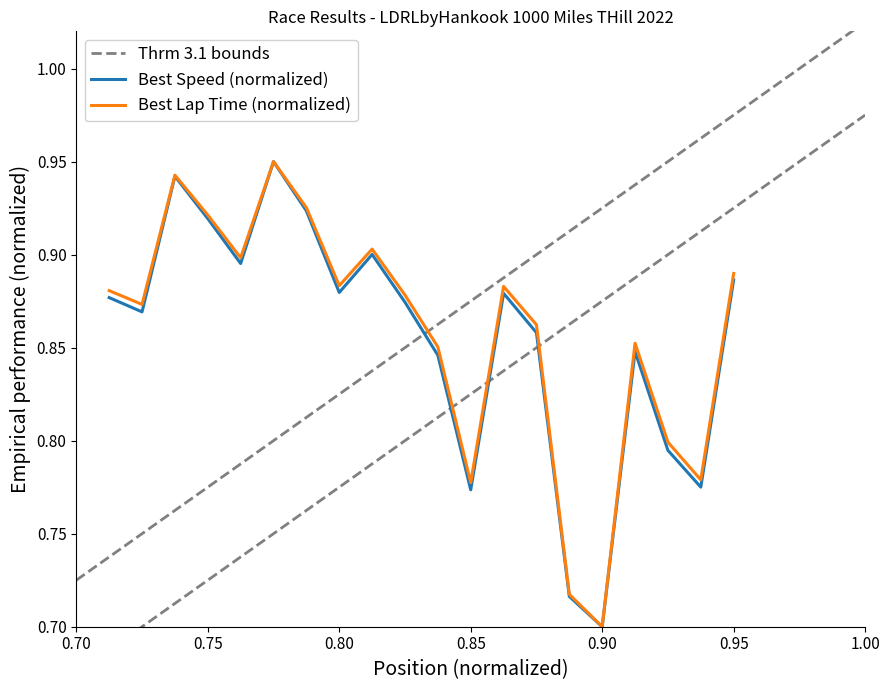

At which category does Best Lap time reach its first local peak?

3